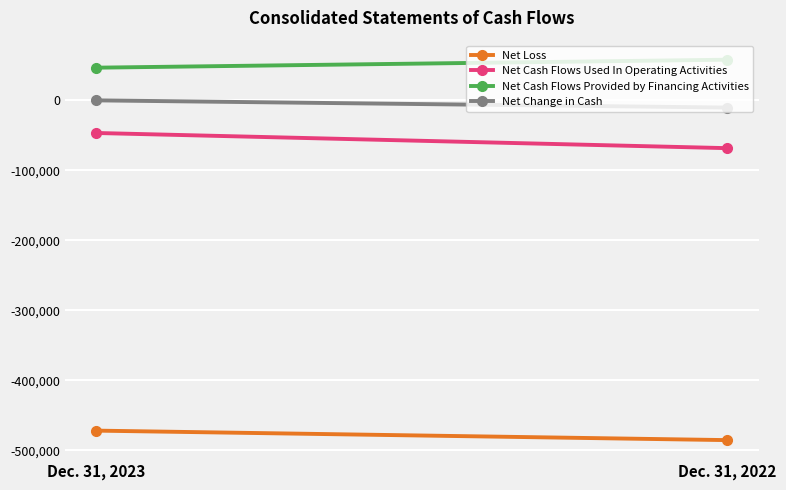

What is the sum of all Net Cash Flows Provided by Financing Activities values?

104624